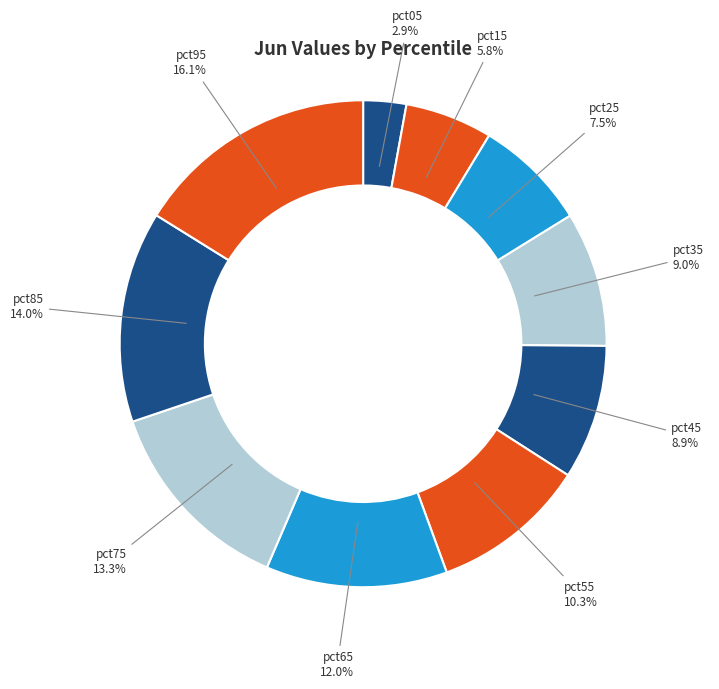

Rank the categories by value from highest to lowest.

pct95, pct85, pct75, pct65, pct55, pct35, pct45, pct25, pct15, pct05